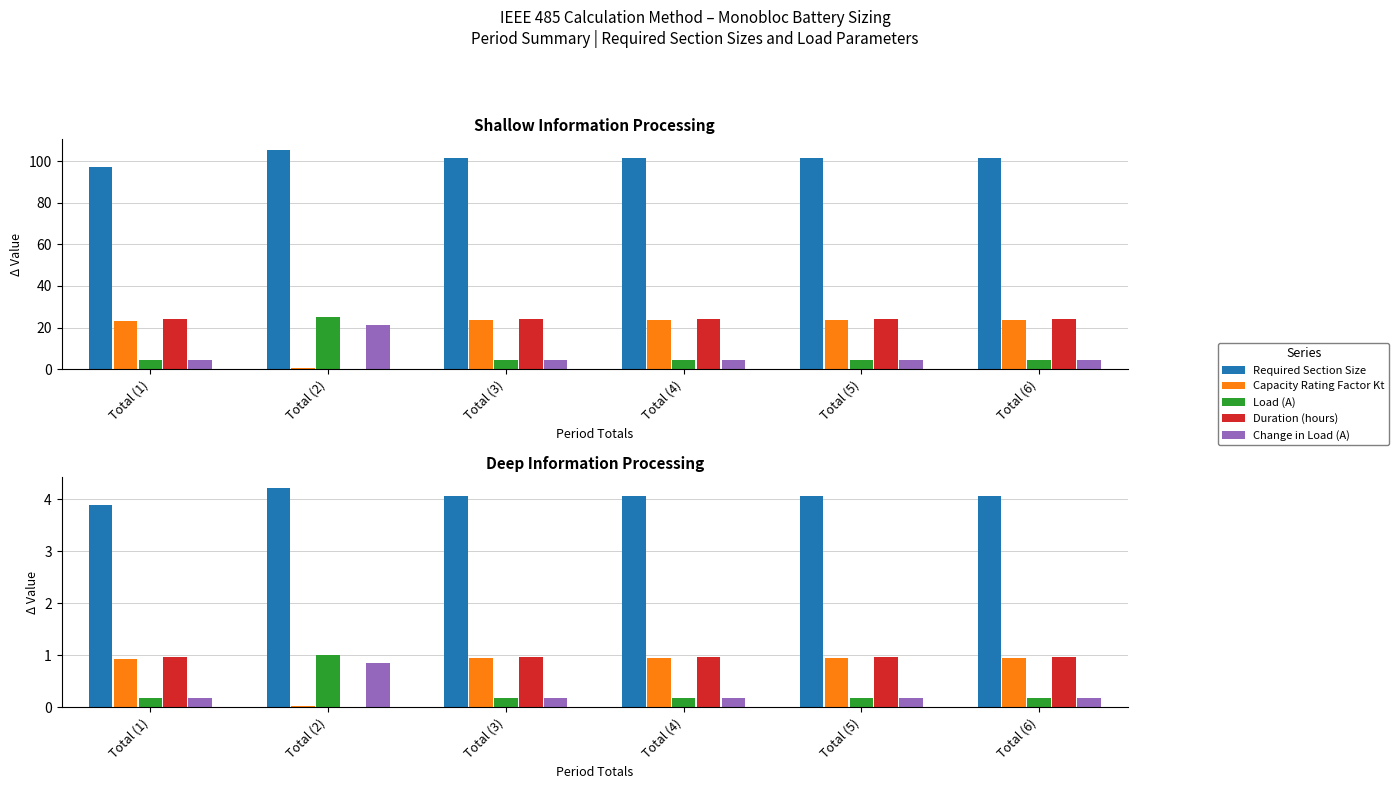

Count the Change in Load (A) values in the range 0 to 1.

6